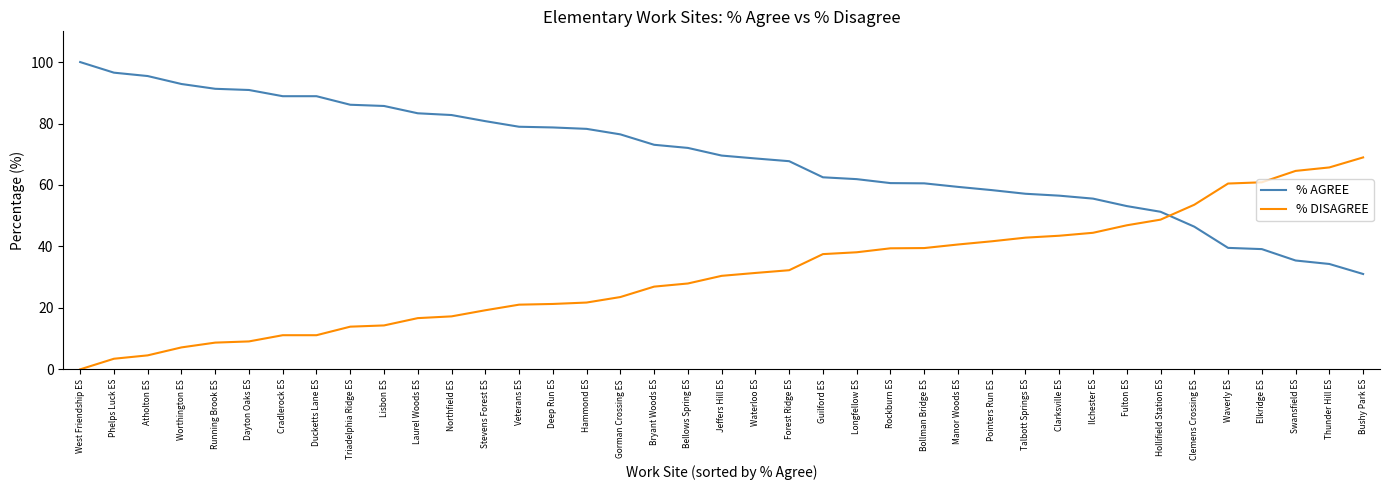

What is the spread (max minus min) of values at Gorman Crossing ES?

52.9